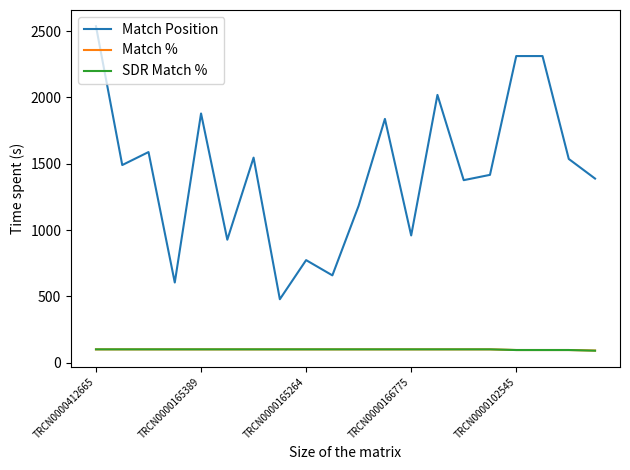

Which series has the largest total across all categories?

Match Position